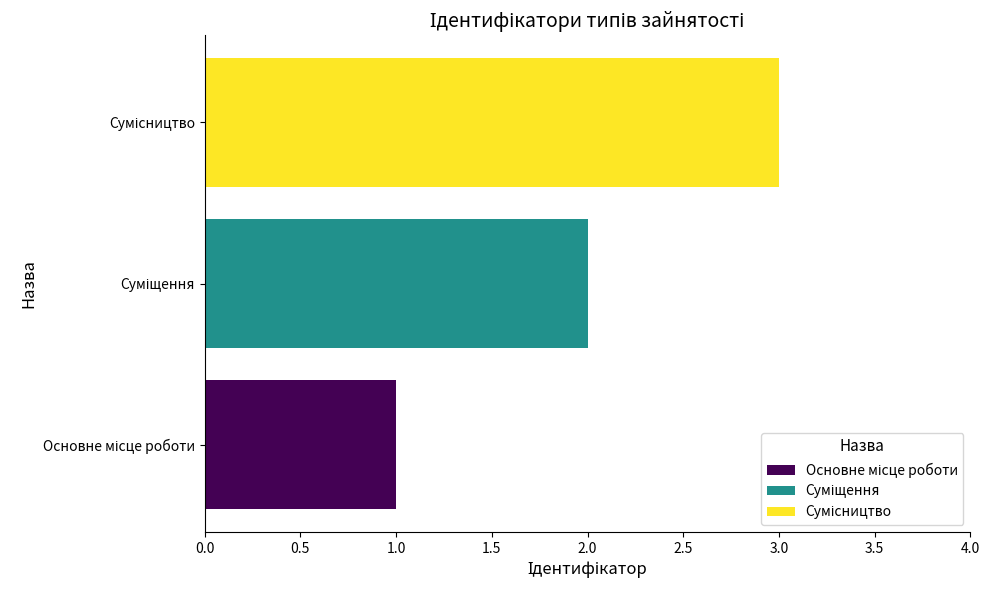

What is the maximum value shown in the chart?

3